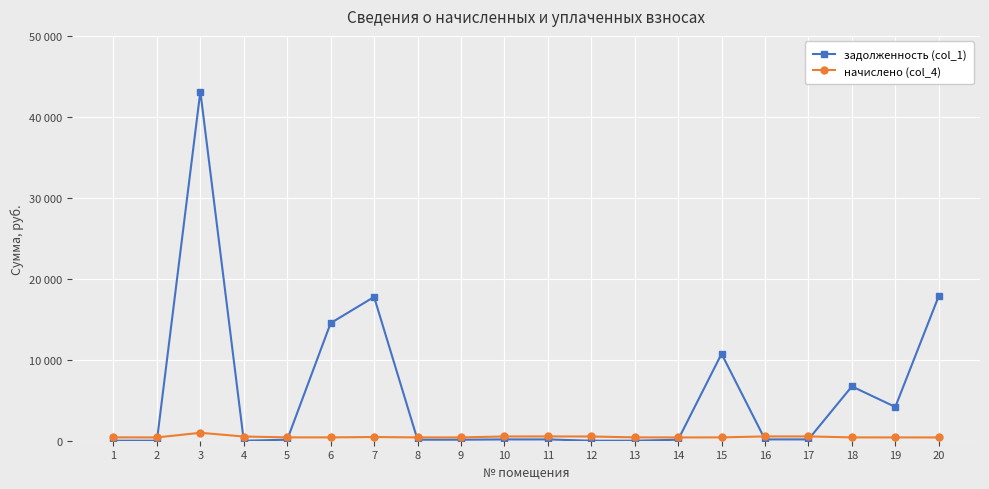

Which category has the lowest value in the начислено (col_4) series?

20